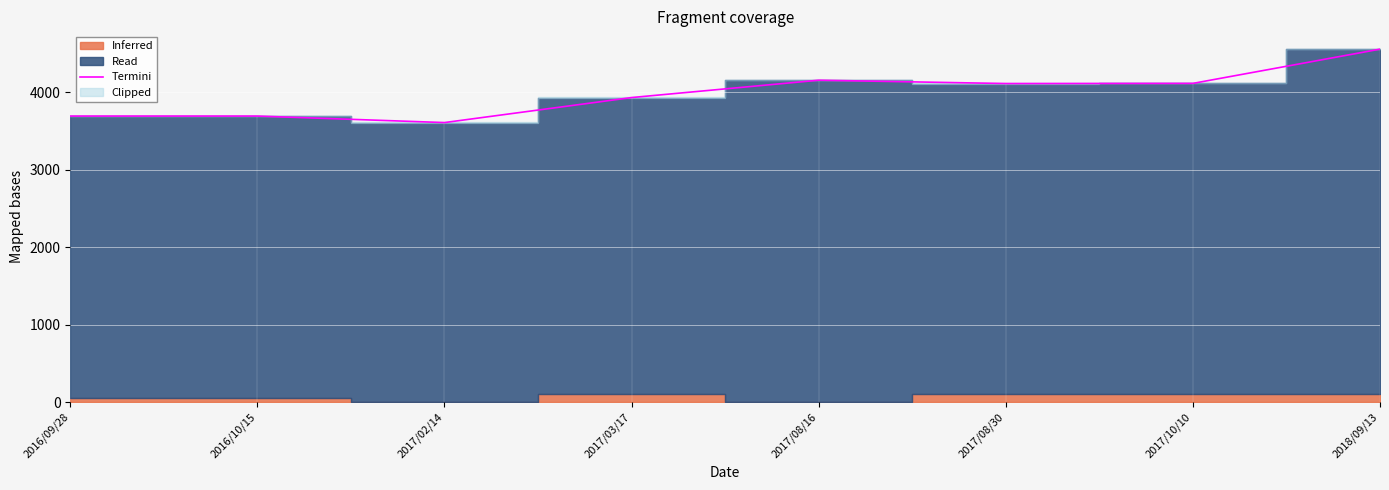

Reading right to left, what are all the values shown in this chart?

2018/09/13=4557	2017/10/10=4115	2017/08/30=4113	2017/08/16=4156	2017/03/17=3932	2017/02/14=3609	2016/10/15=3693	2016/09/28=3693